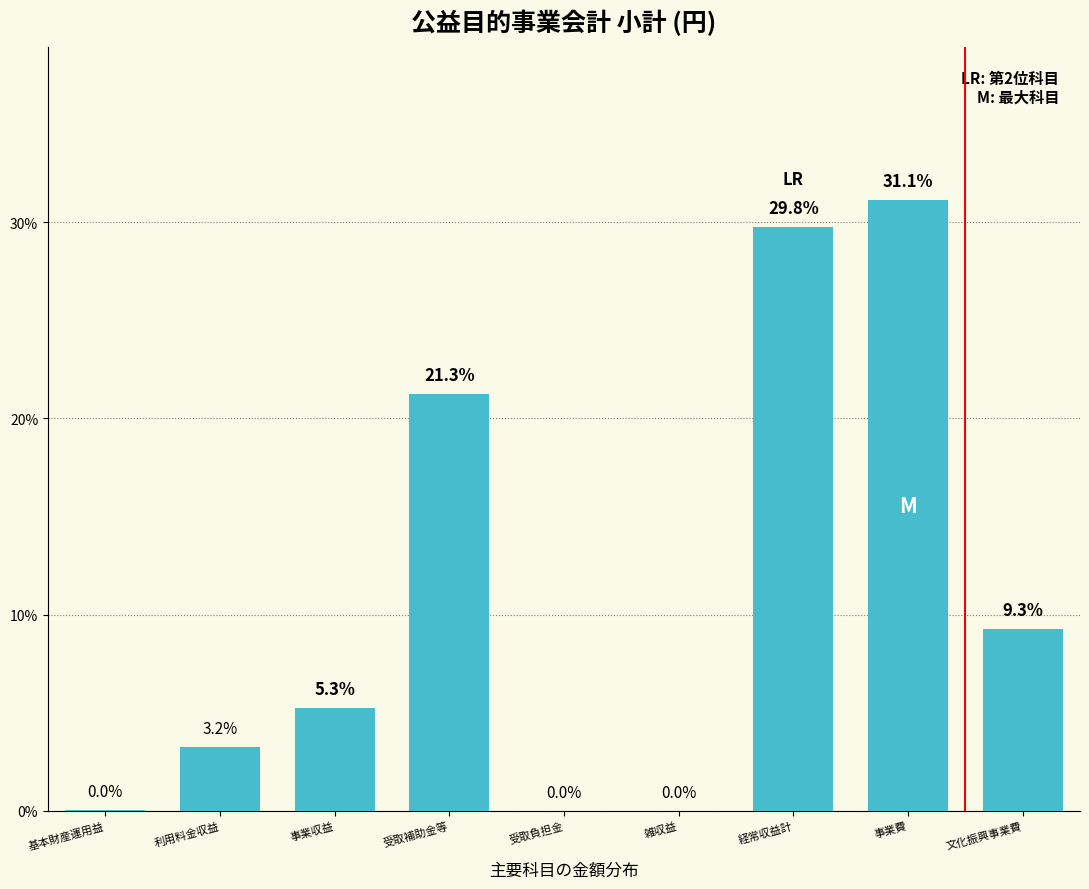

Between 受取負担金 and 受取補助金等, which is larger?

受取補助金等